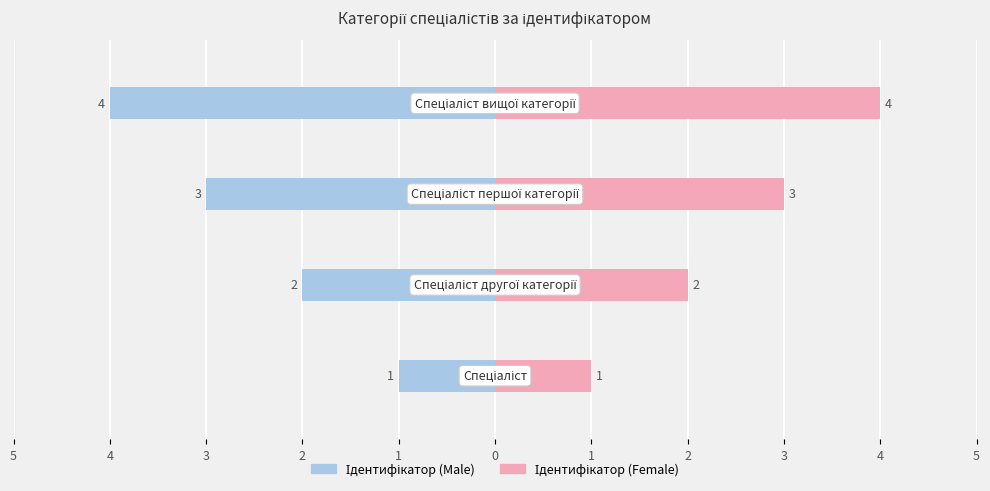

List the series in order of their overall mean, lowest first.

Ідентифікатор (Male), Ідентифікатор (Female)